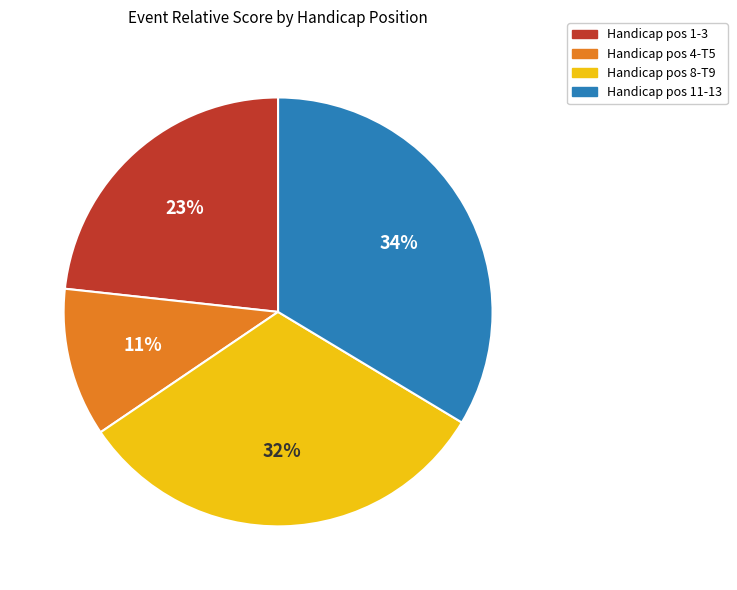

Does any single category account for the majority?

No